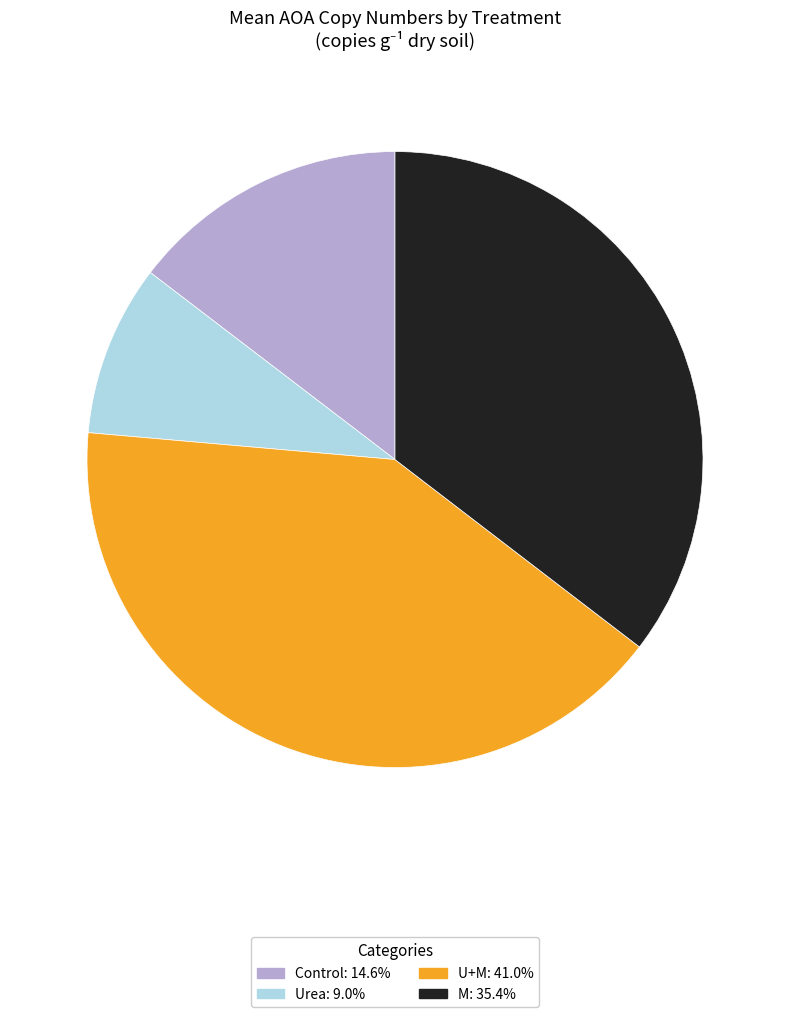

What is the largest slice in the pie chart?

U+M